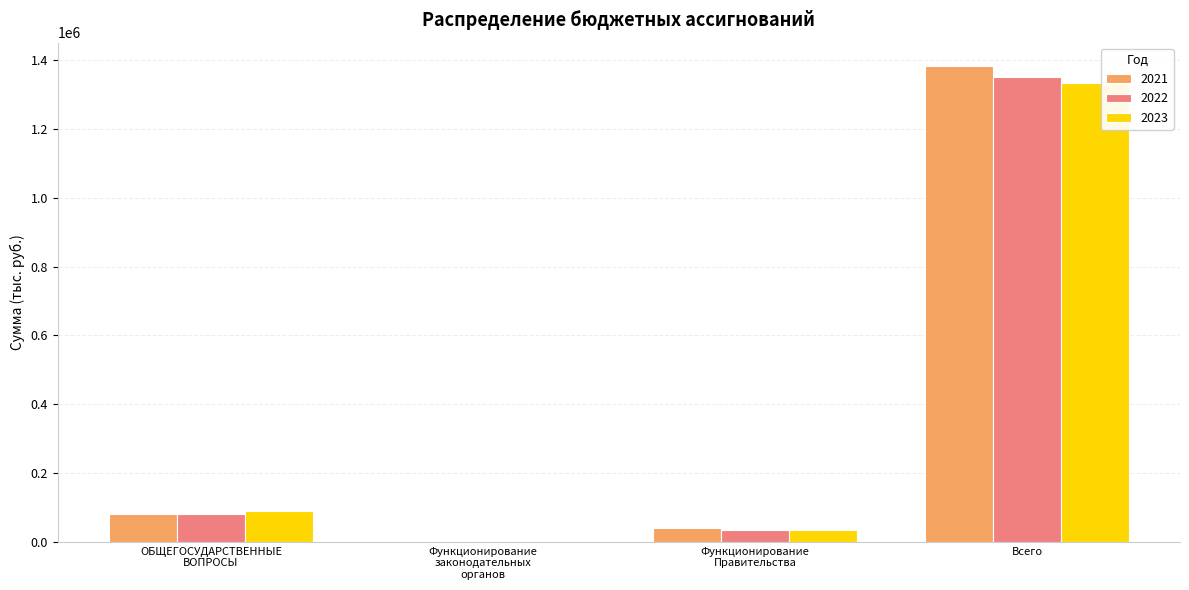

Is it true that 2023 equals 616700.5 at Всего?

False